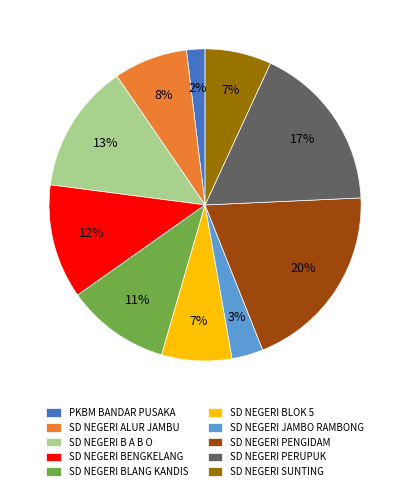

To the nearest percent, what is the combined percentage of SD NEGERI BLOK 5 and SD NEGERI BLANG KANDIS?

18%